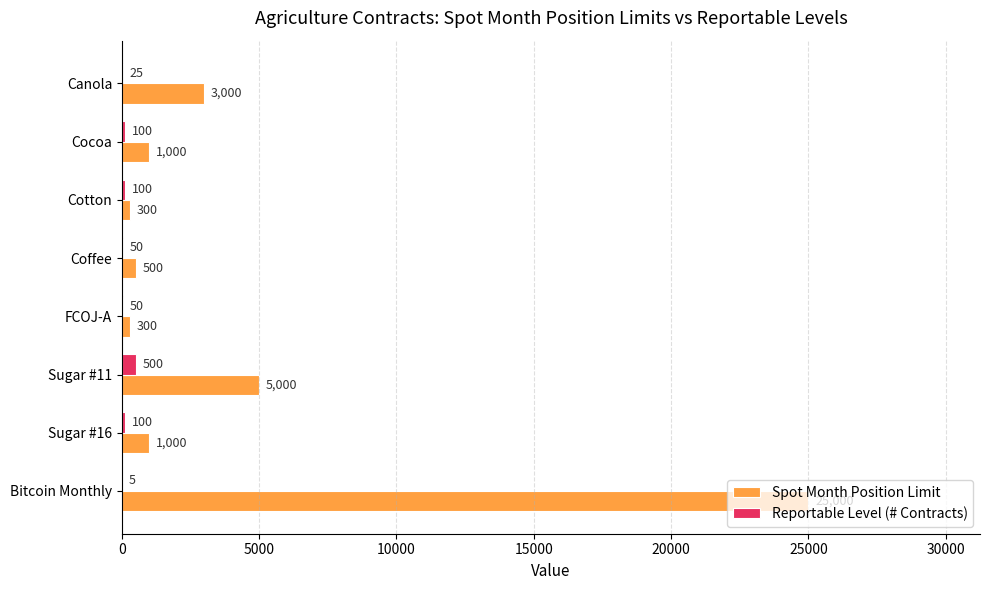

What is the maximum value for Reportable Level (# Contracts)?

500